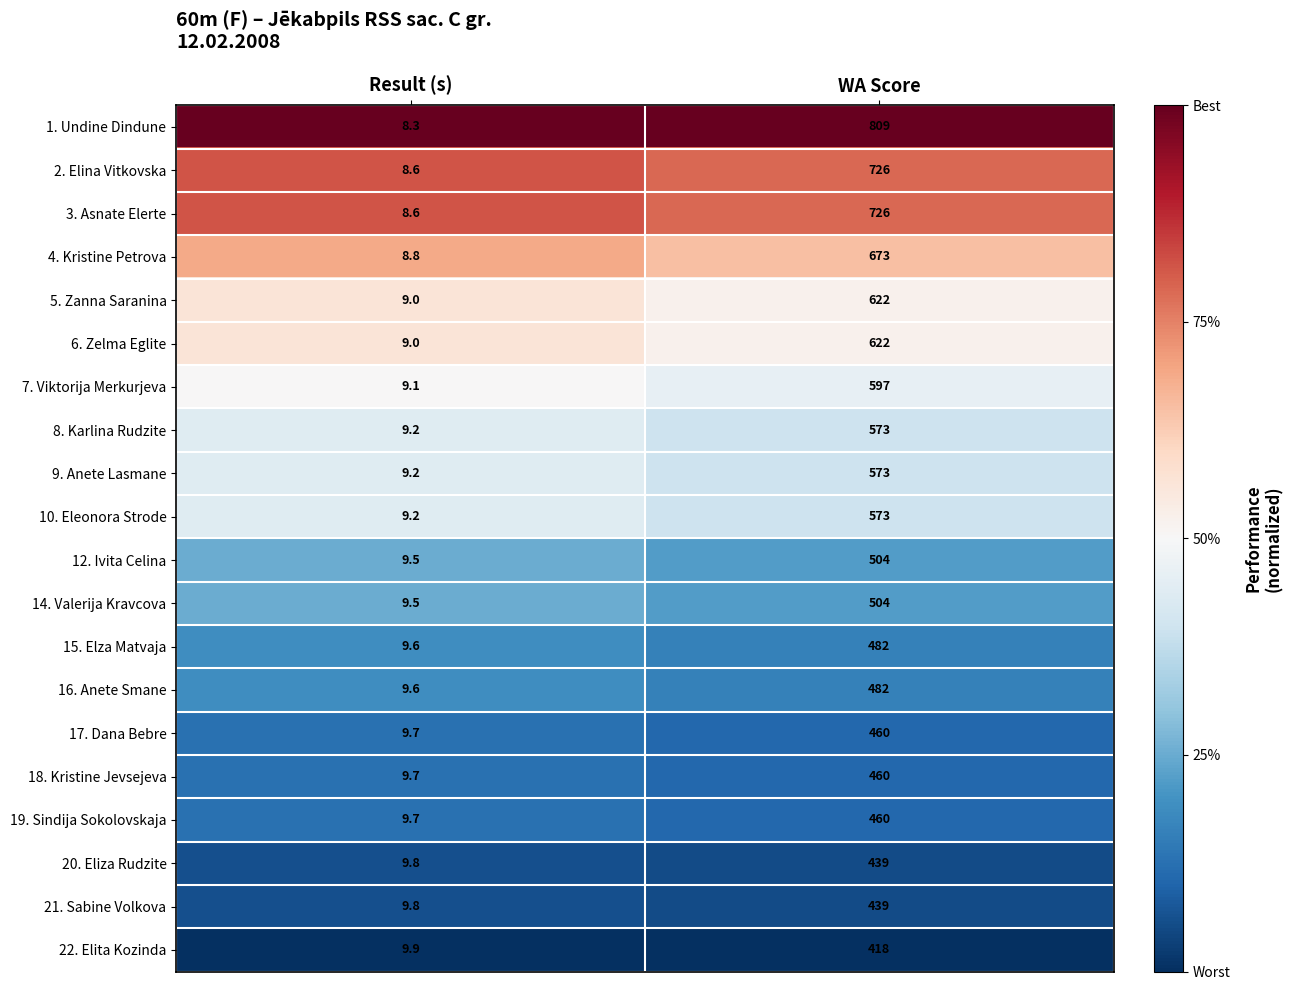

Which series has the largest range (max minus min)?

1. Undine Dindune